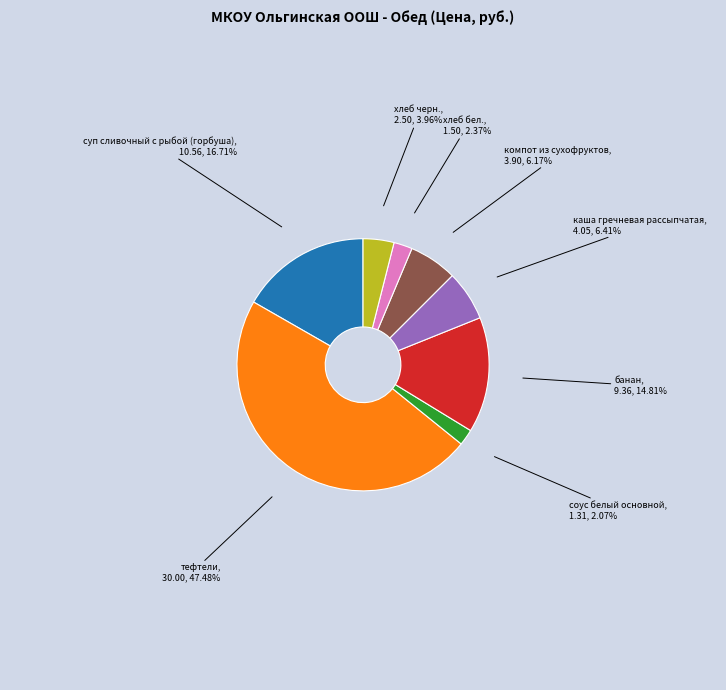

What portion of the pie excludes тефтели?

52.5%